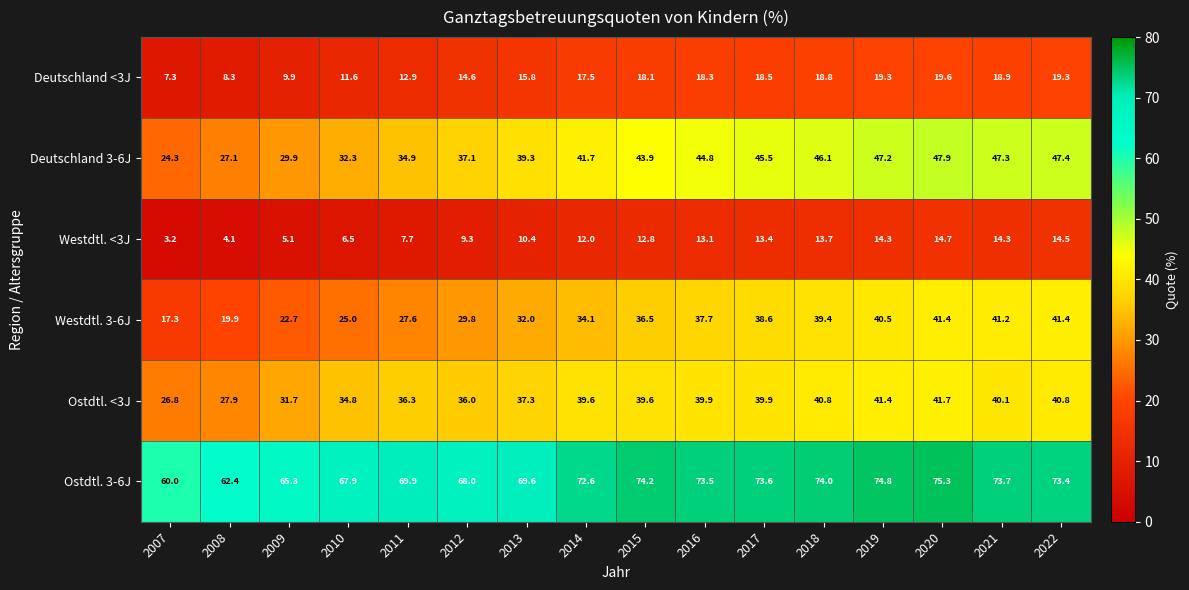

What is the average value of the Deutschland 3-6J series?

39.8